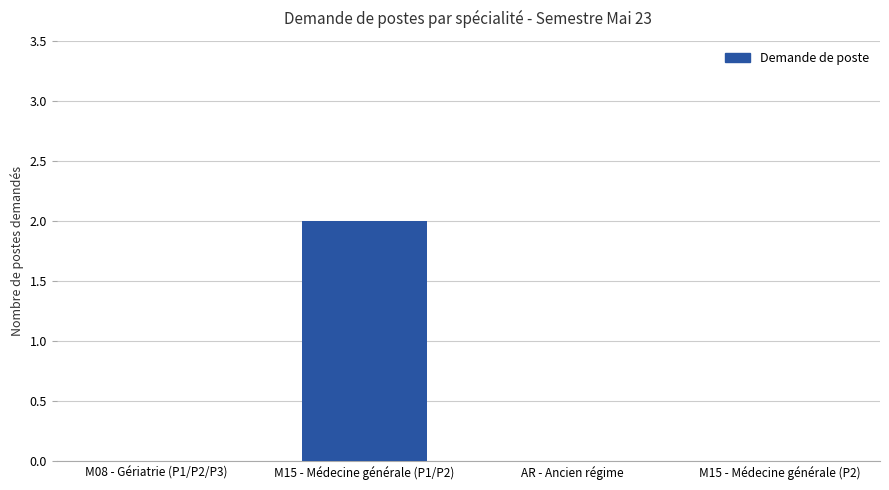

Which category has the highest value across all series?

M15 - Médecine générale (P1/P2)